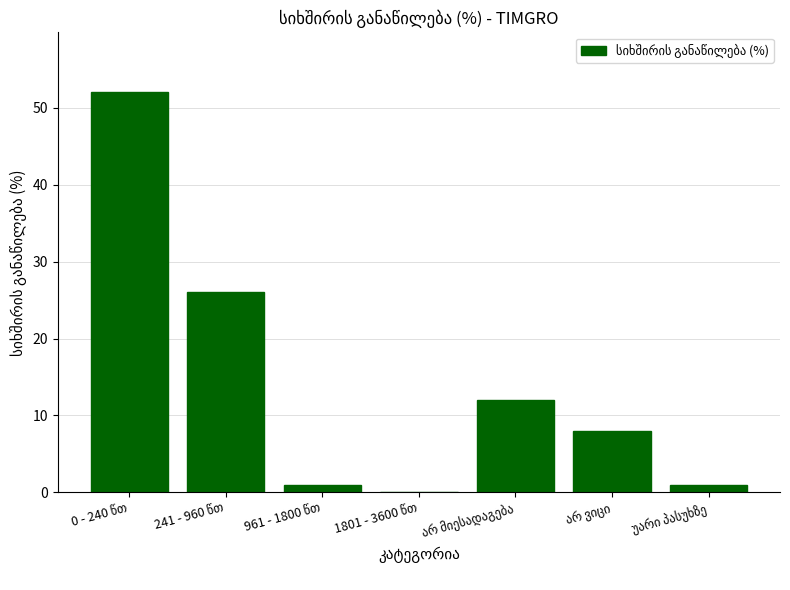

What is the sum of all values?

100